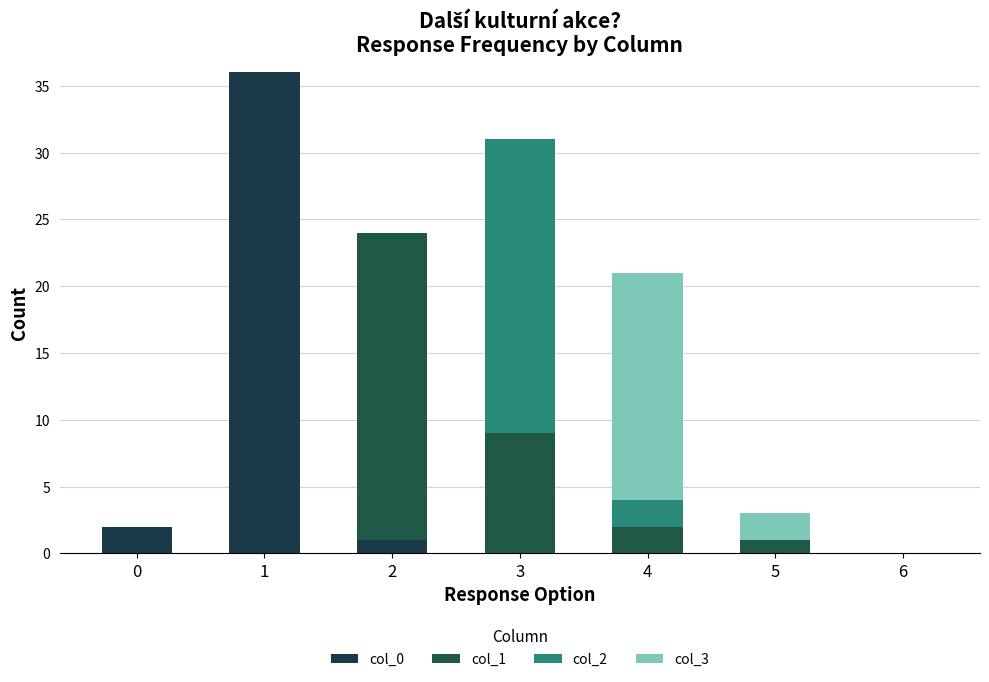

At 6, list the series in order from smallest to largest.

col_0, col_1, col_2, col_3